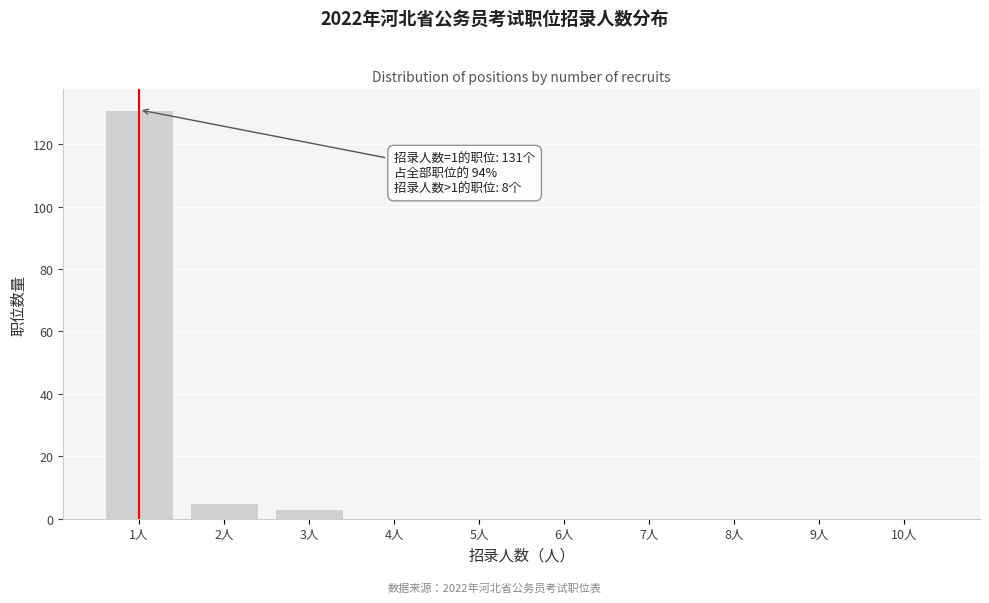

Reading left to right, extract all data points from this chart.

1人=131	2人=5	3人=3	4人=0	5人=0	6人=0	7人=0	8人=0	9人=0	10人=0